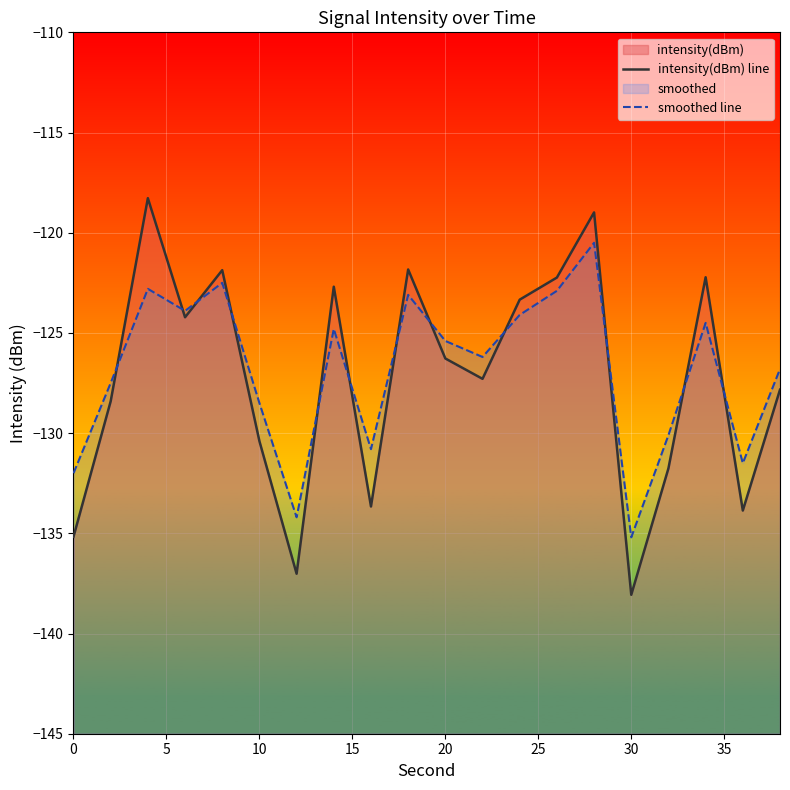

How many values in the smoothed line series exceed -125?

9